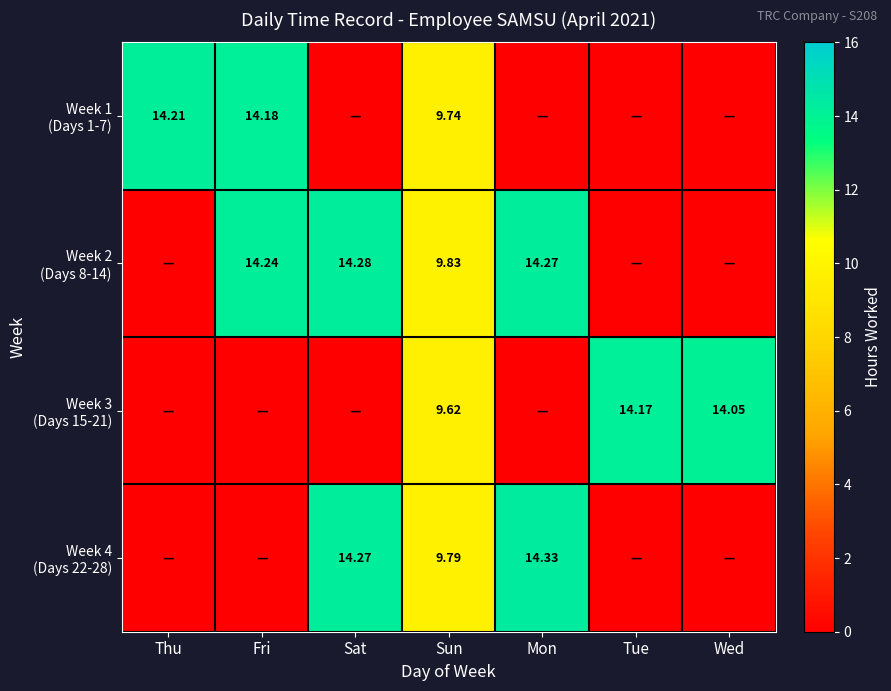

List the labels in order of Week 1 (Days 1-7) value, largest first.

Thu, Fri, Sun, Sat, Mon, Tue, Wed